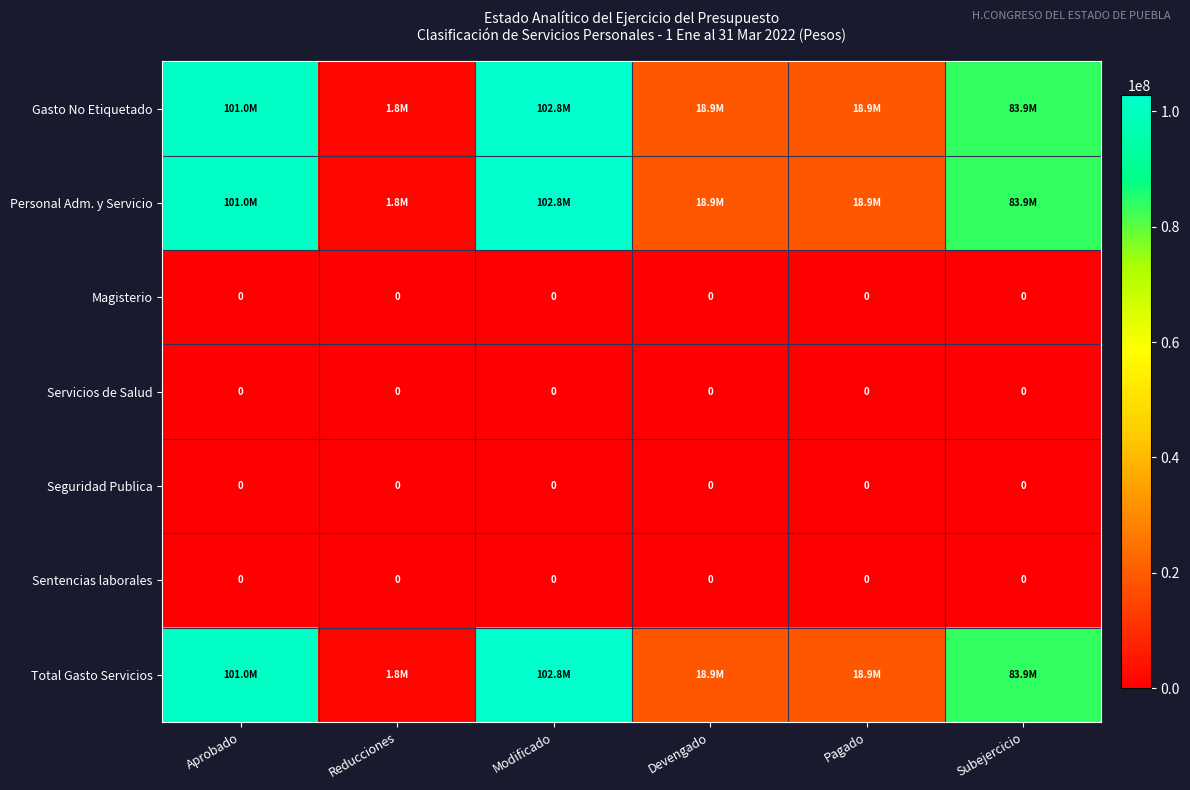

List the labels in order of Total Gasto Servicios value, largest first.

Modificado, Aprobado, Subejercicio, Devengado, Pagado, Reducciones